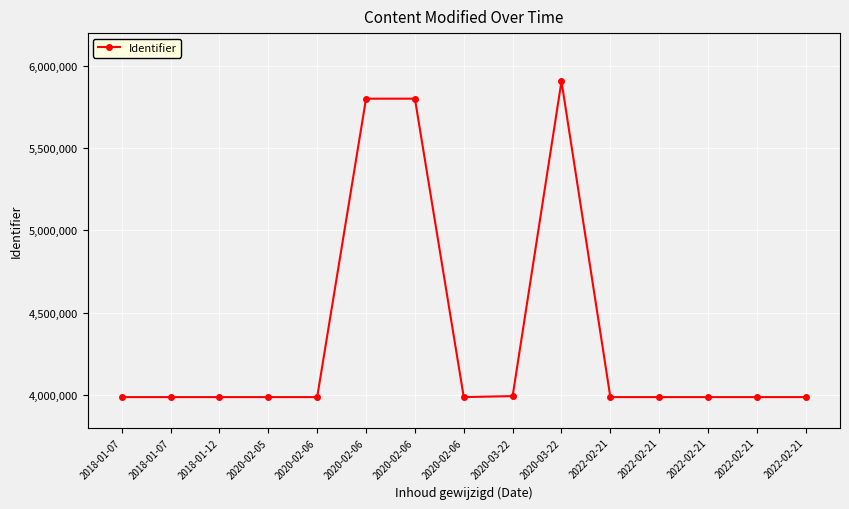

How many lines are shown in the chart?

1